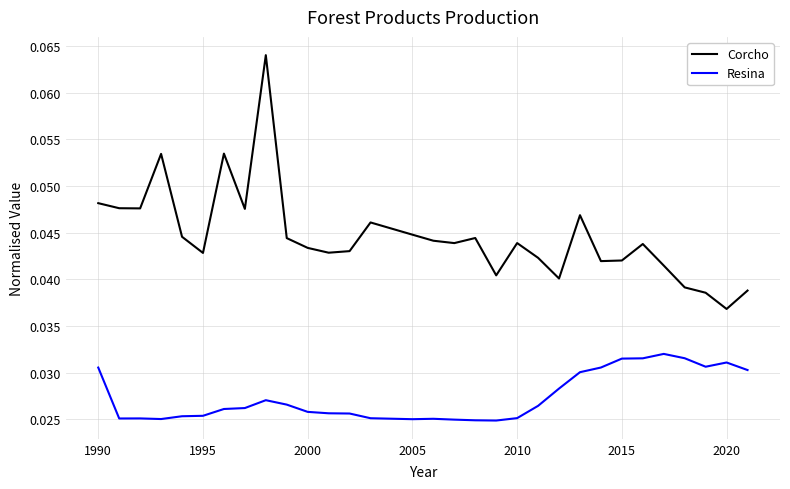

Which series has the largest total across all categories?

Corcho